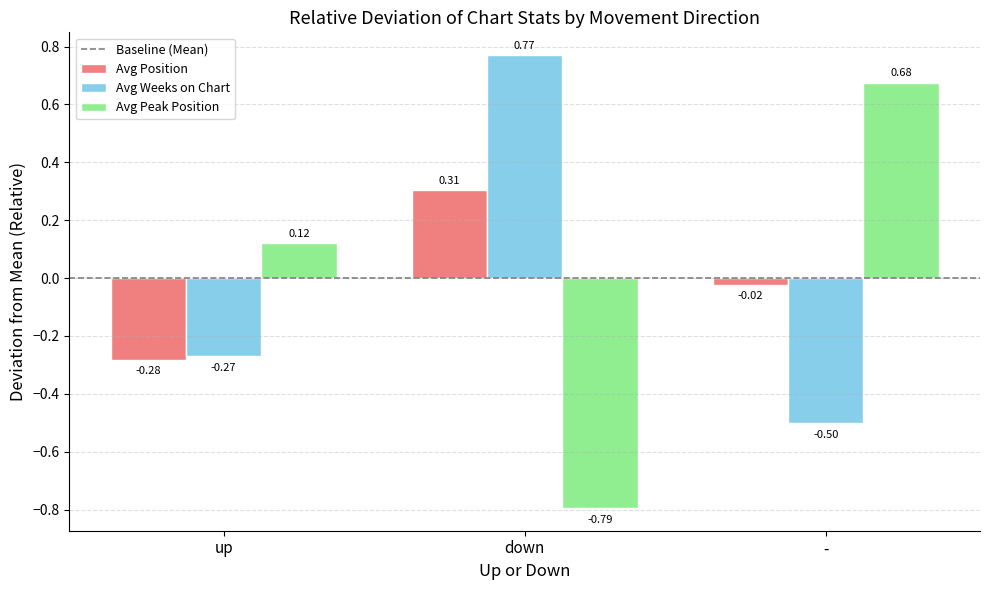

Which category has the highest value across all series?

down